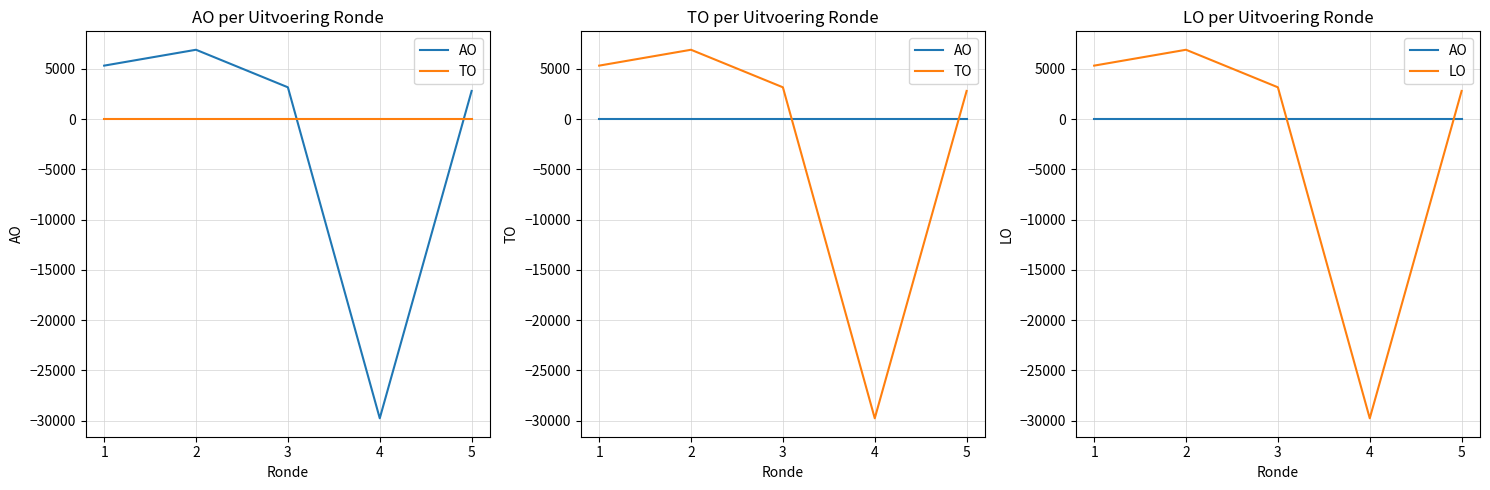

How many interior local peaks does the TO series have?

1